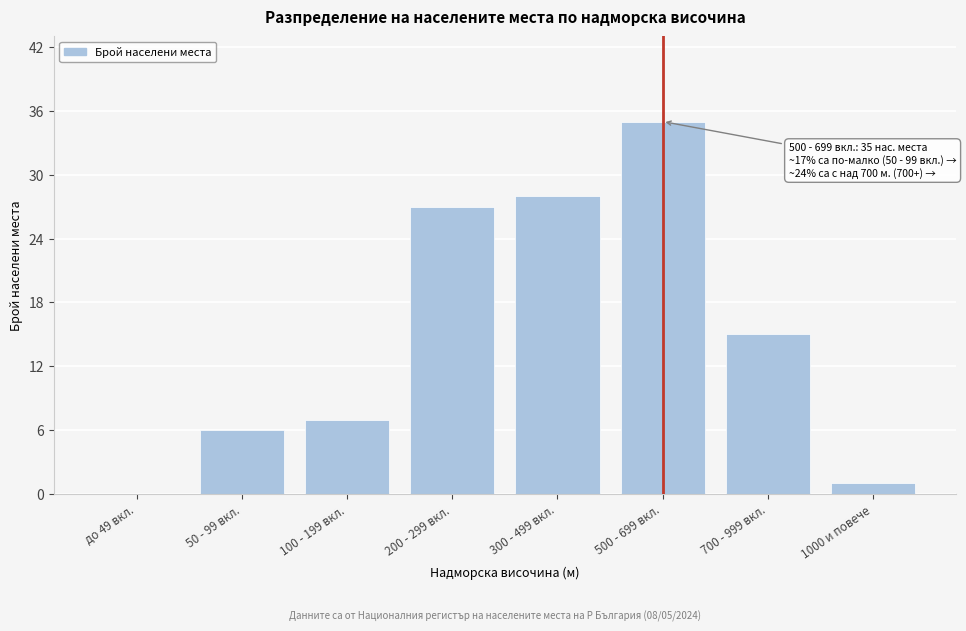

Reading left to right, list all the values displayed in this chart.

до 49 вкл.=0	50 - 99 вкл.=6	100 - 199 вкл.=7	200 - 299 вкл.=27	300 - 499 вкл.=28	500 - 699 вкл.=35	700 - 999 вкл.=15	1000 и повече=1